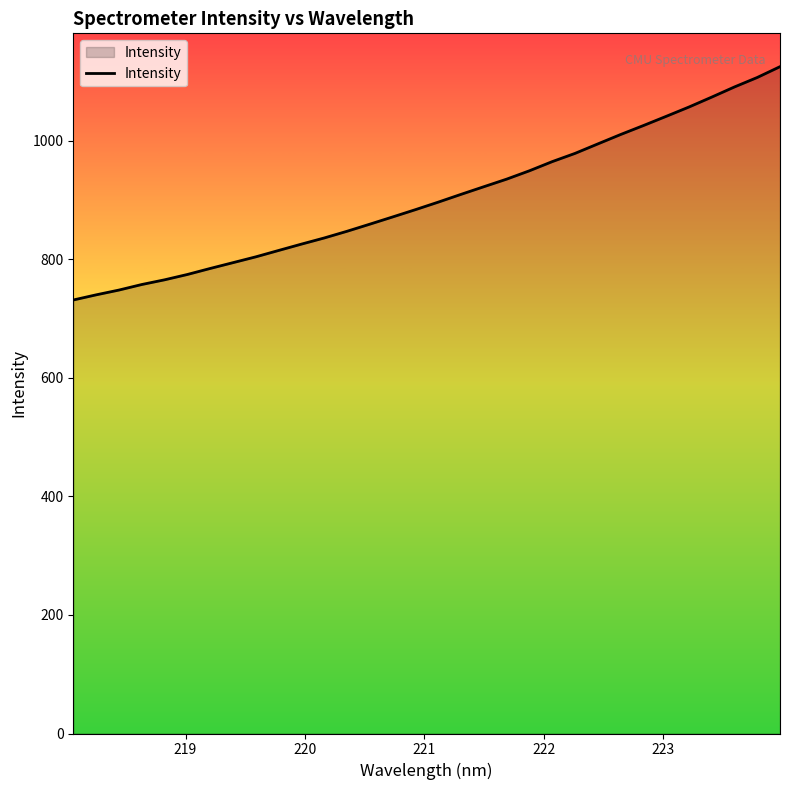

What is the difference between the maximum and minimum values?

393.8